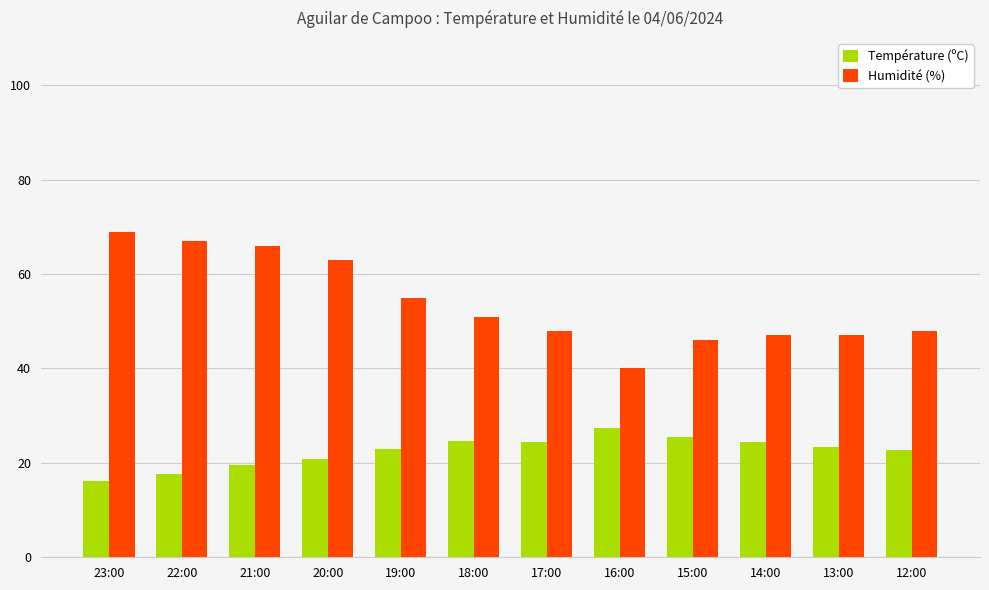

True or false: Température (ºC) has a value of 44.0 at 17:00.

False